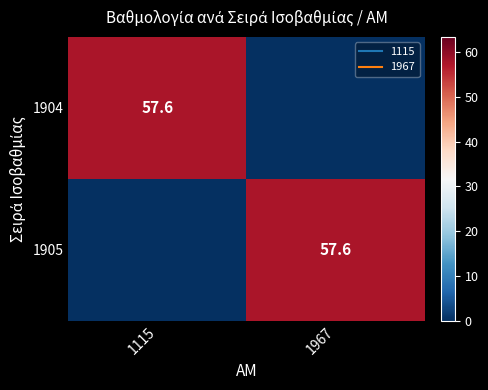

The 1904 series shows 97.7 at 1115. True or false?

False